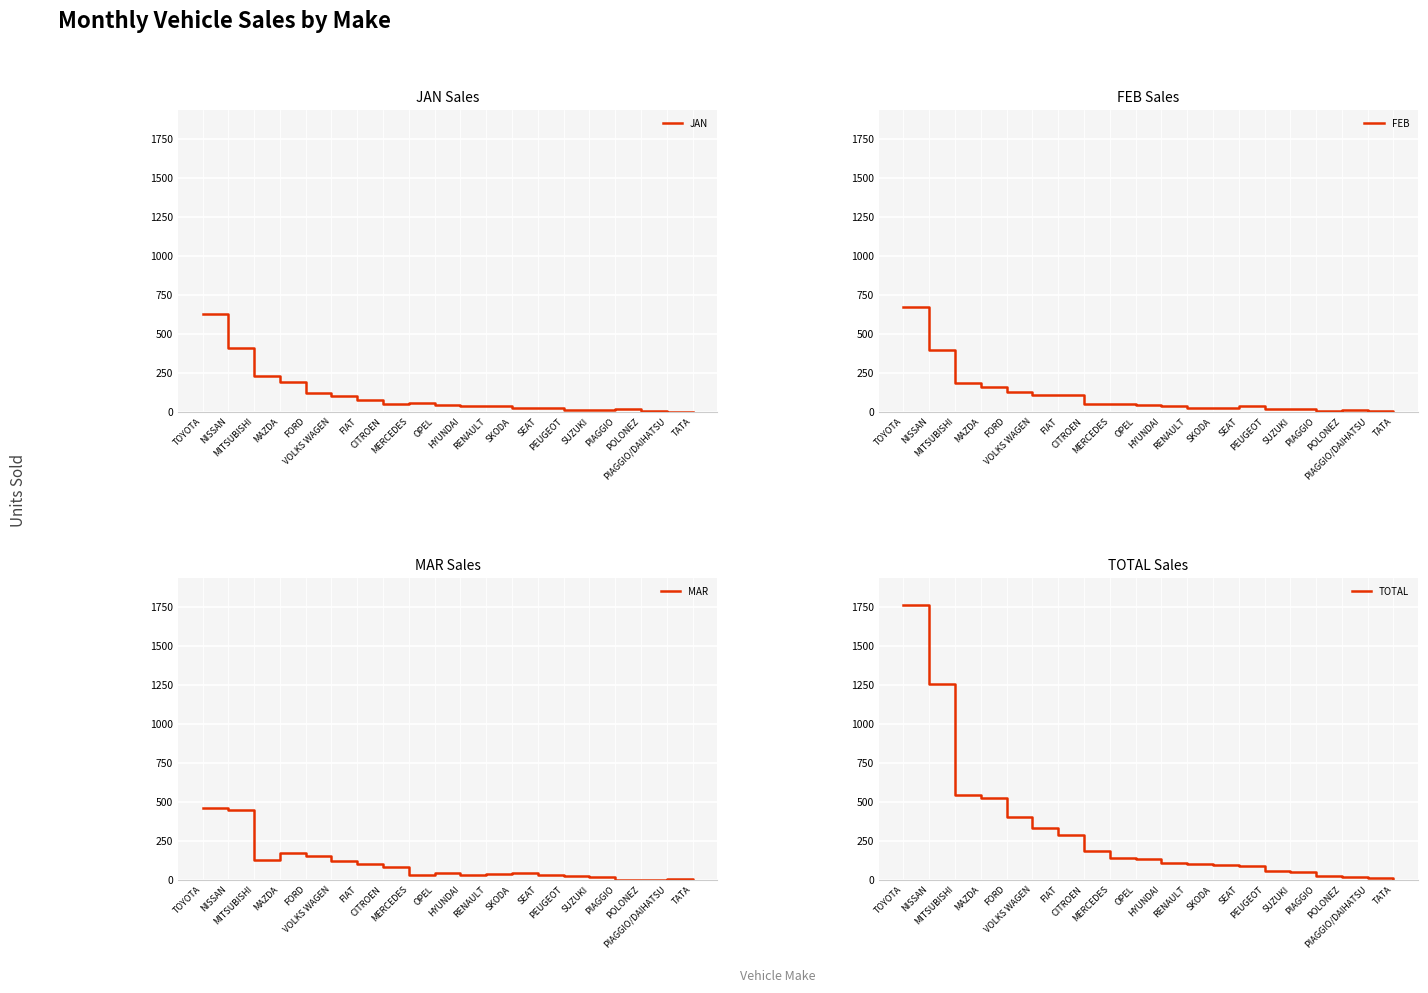

Count the number of data series in this chart.

4